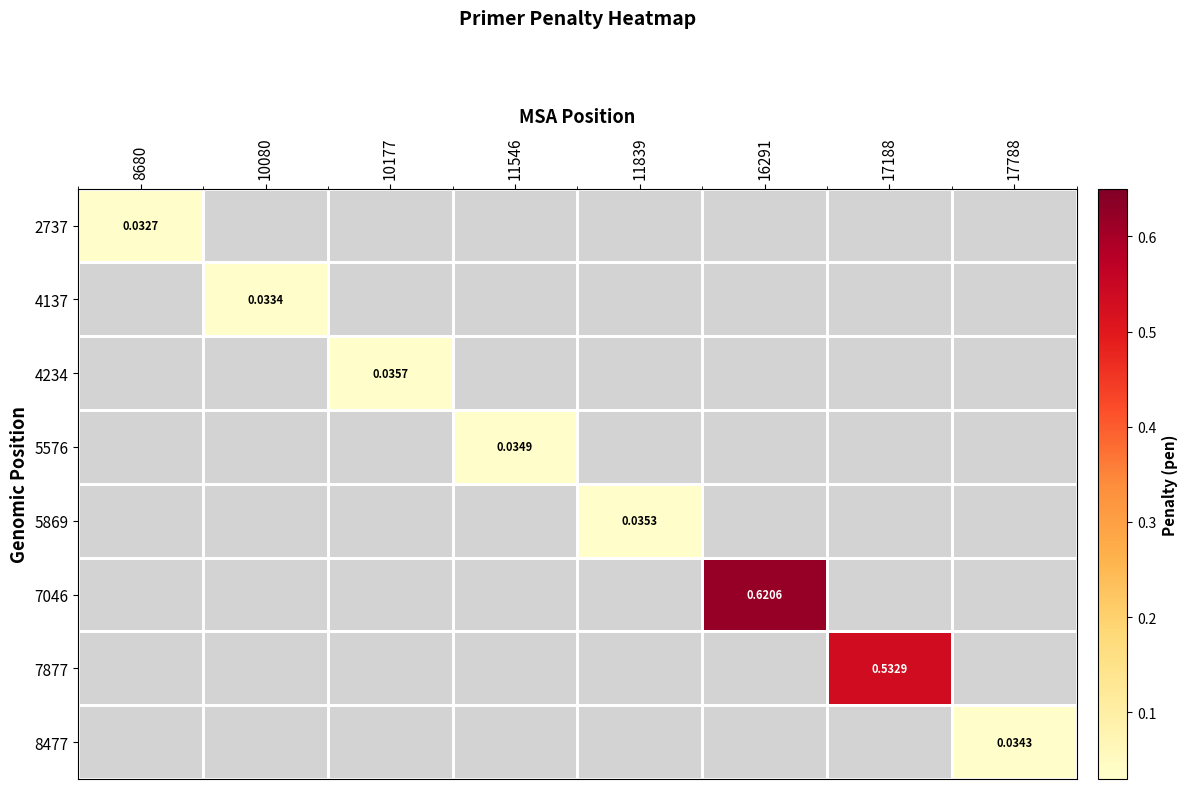

Which label corresponds to the largest value in the chart?

16291